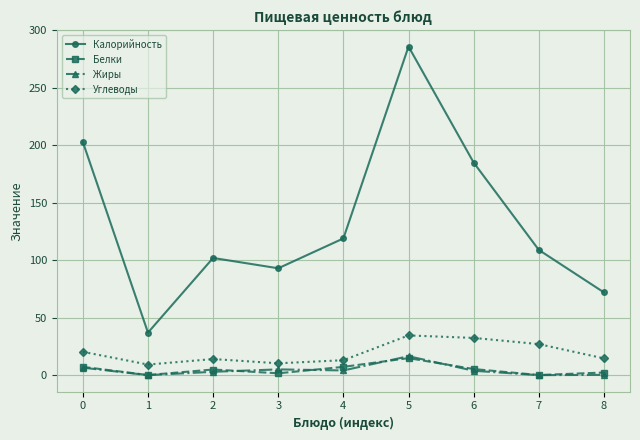

At which category does Углеводы reach its first local peak?

2